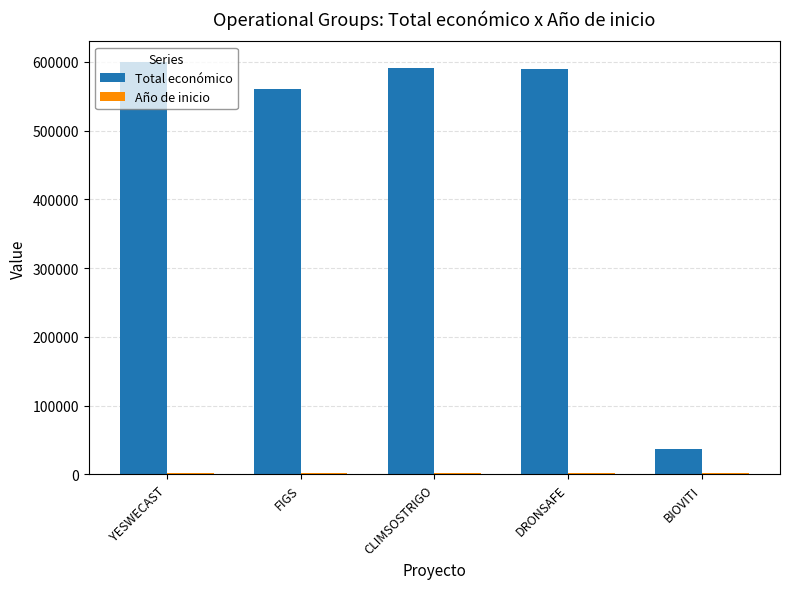

Which series has the largest range (max minus min)?

Total económico